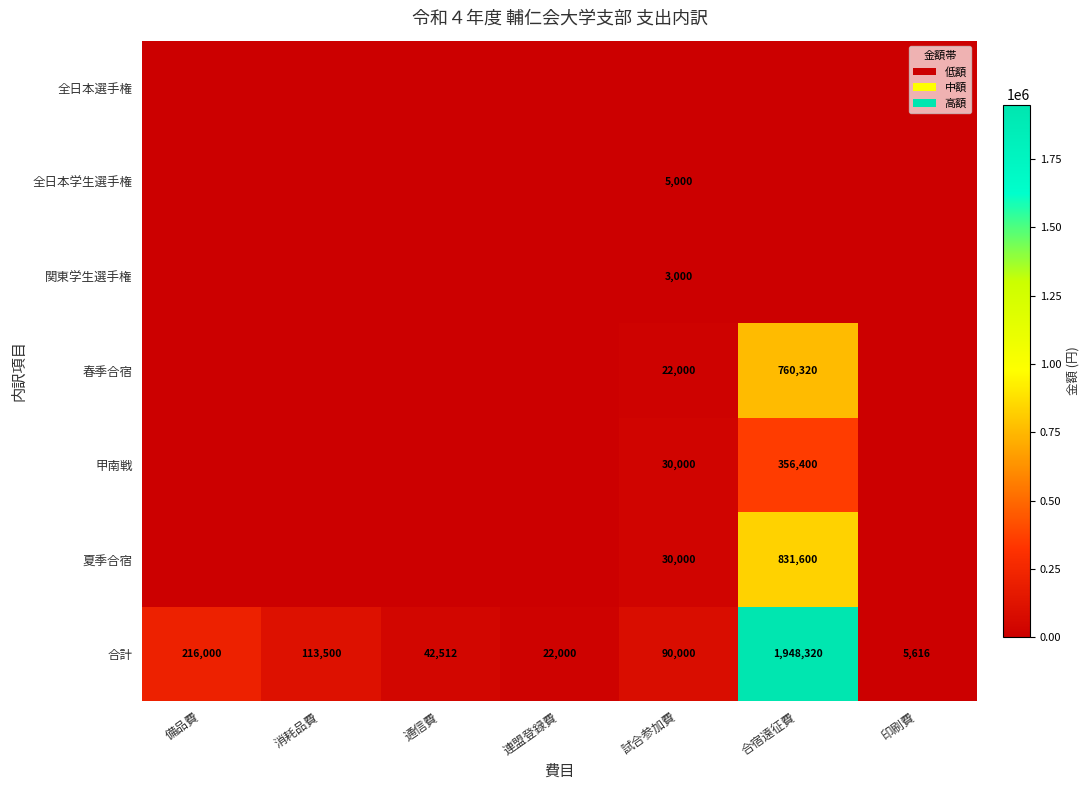

True or false: 甲南戦 has a value of 10483 at 試合参加費.

False